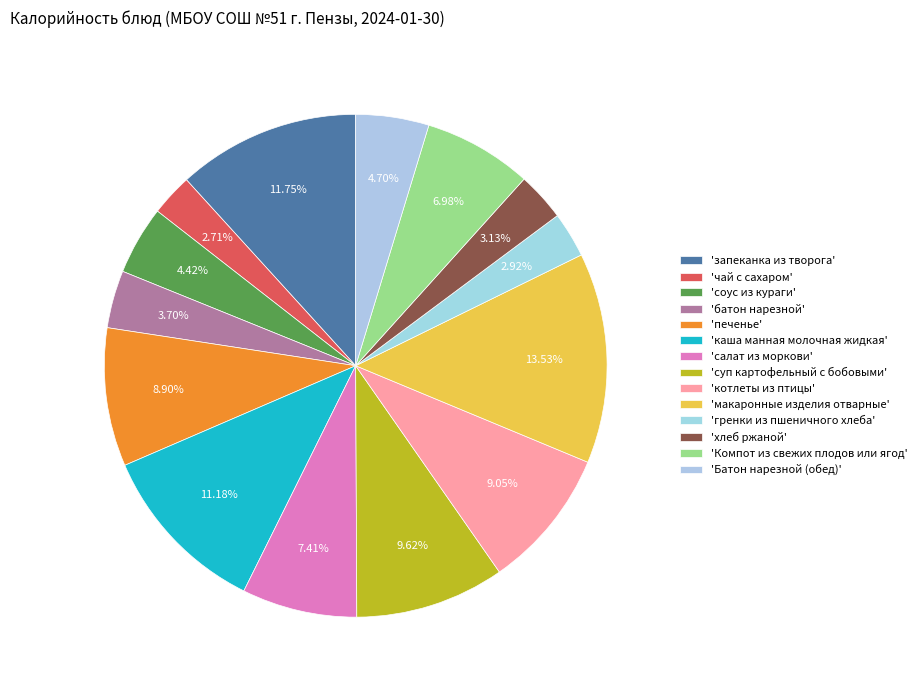

Does any single category account for the majority?

No